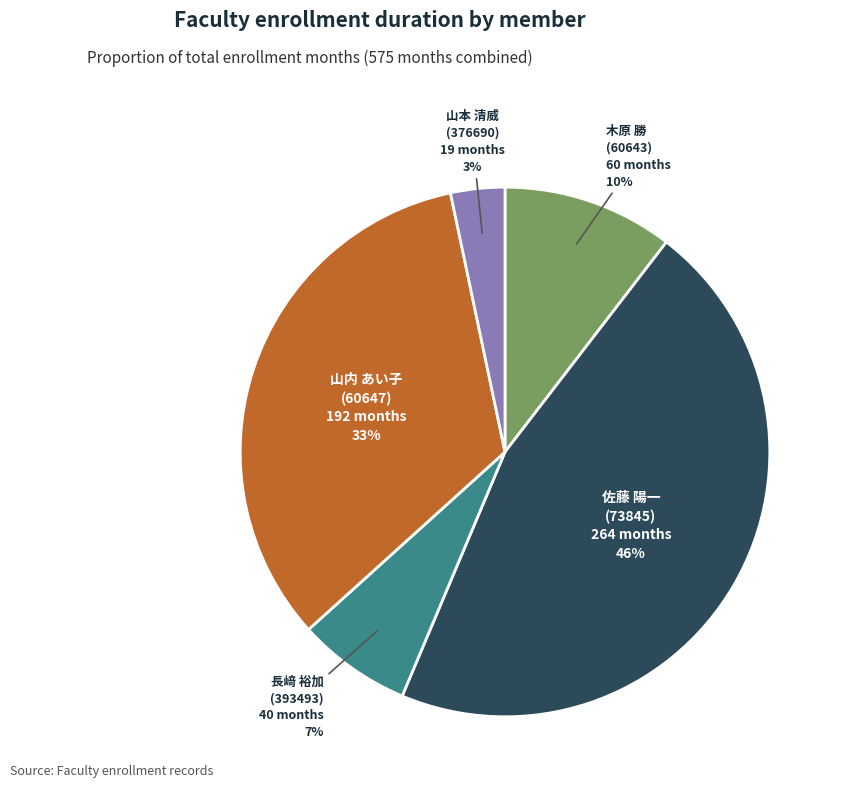

To the nearest percent, what is the average slice percentage?

20%